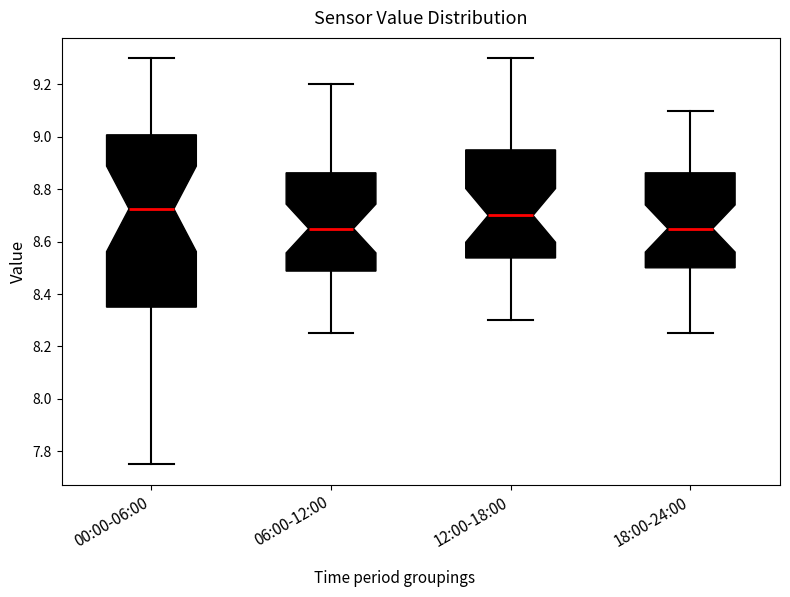

Where does the upper whisker of the box for 12:00-18:00 end on the y-axis? The values are not printed on the chart, so give them approximately, as read against the axis.

9.30